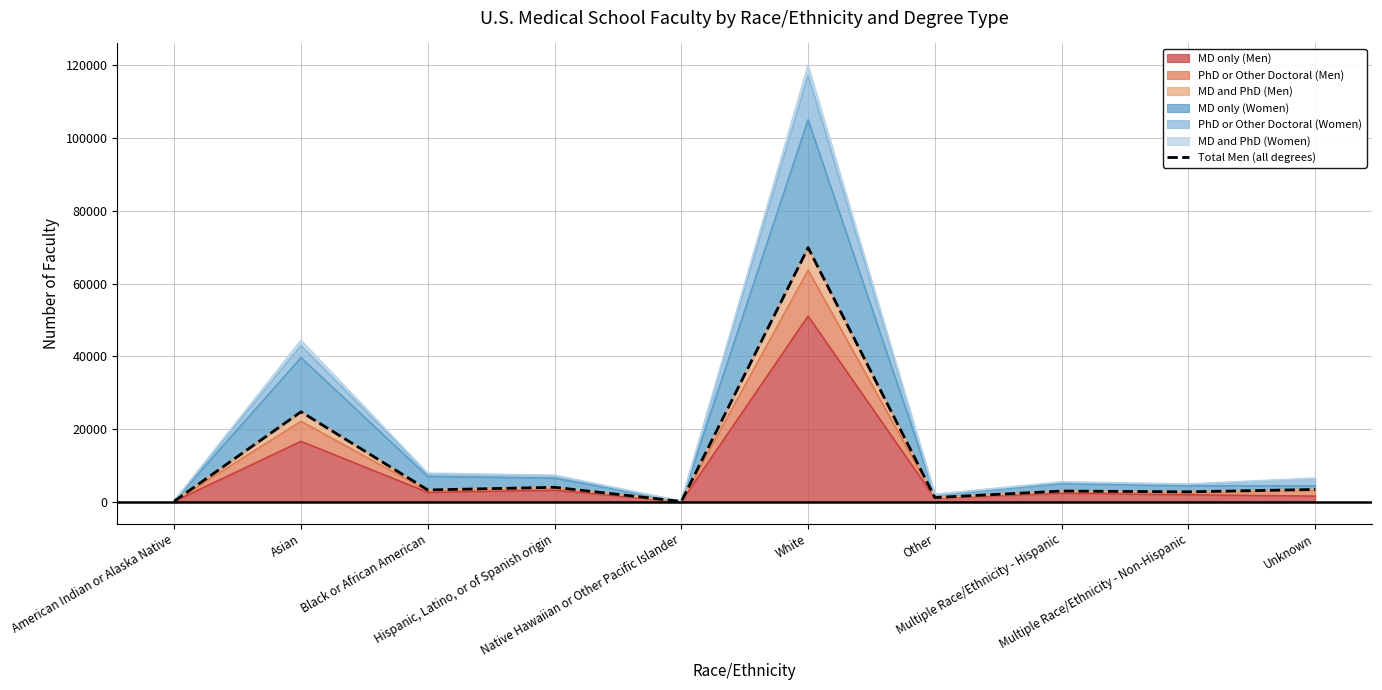

Reading left to right, what are all the values shown in this chart?

American Indian or Alaska Native=147	Asian=24737	Black or African American=3249	Hispanic, Latino, or of Spanish origin=3975	Native Hawaiian or Other Pacific Islander=85	White=69874	Other=1163	Multiple Race/Ethnicity - Hispanic=2946	Multiple Race/Ethnicity - Non-Hispanic=2729	Unknown=3383